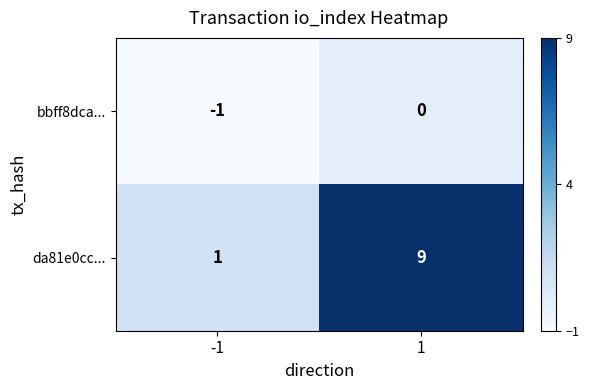

Reading left to right, extract all data points from this chart.

bbff8dca...: -1	0
da81e0cc...: 1	9